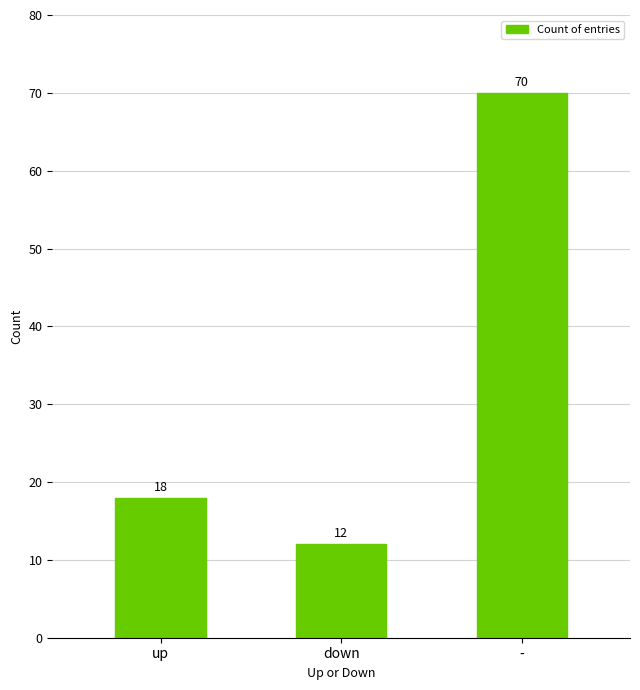

What is the difference between the maximum and second lowest values?

52